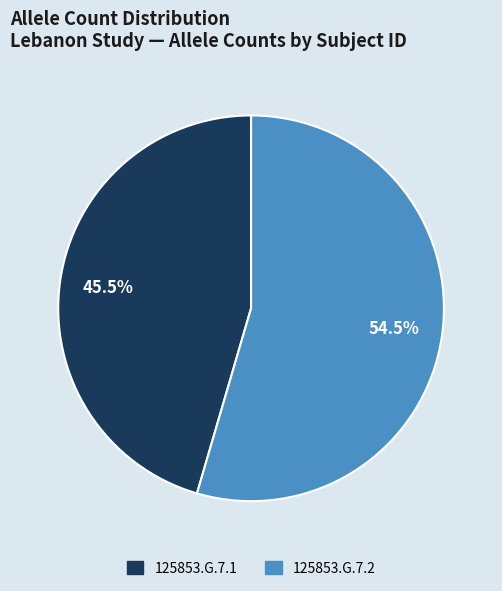

Is there a majority slice in this chart?

Yes